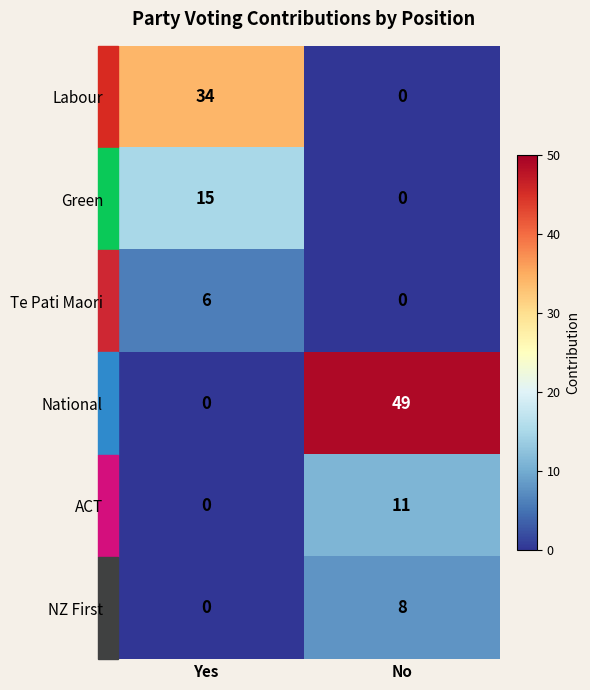

Which series has the largest range (max minus min)?

National